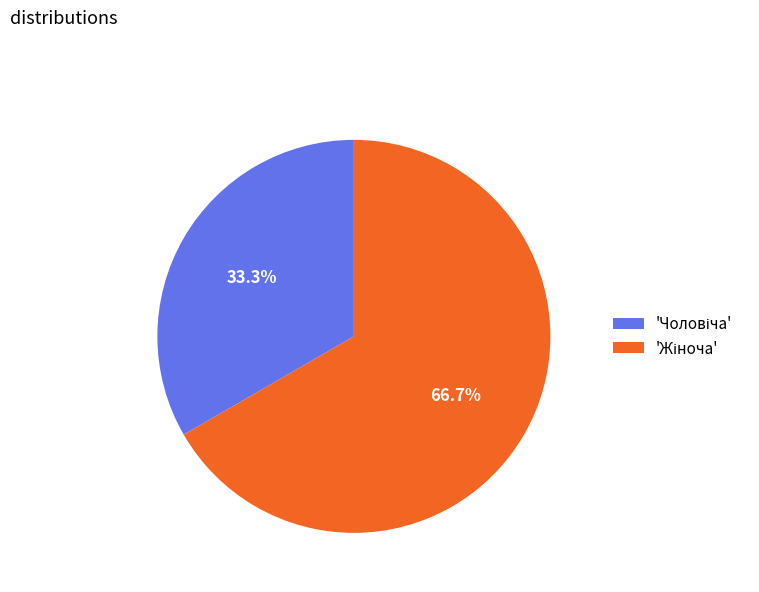

Does any single category account for the majority?

Yes